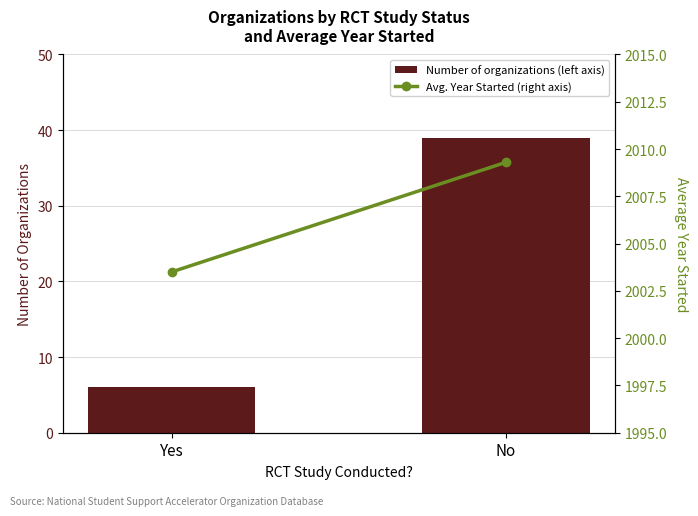

What is the total value across all series at Yes?

2009.5